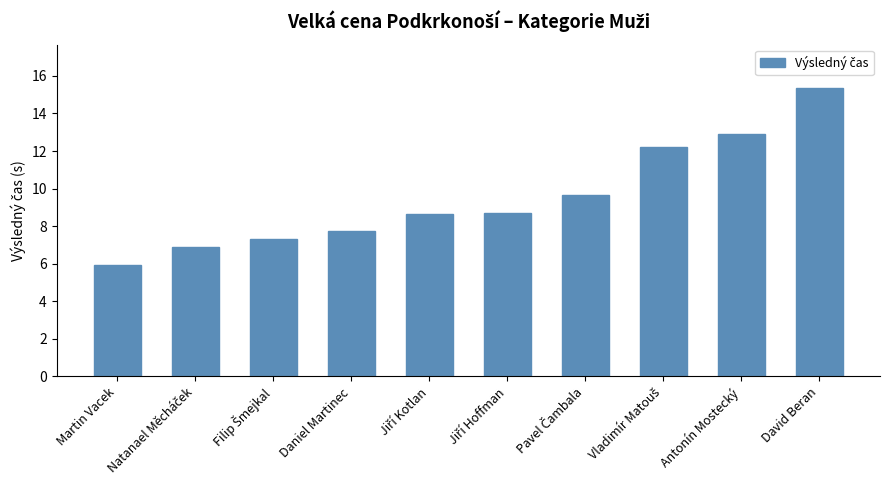

Approximately how many times larger is the value at Daniel Martinec compared to David Beran?

0.5